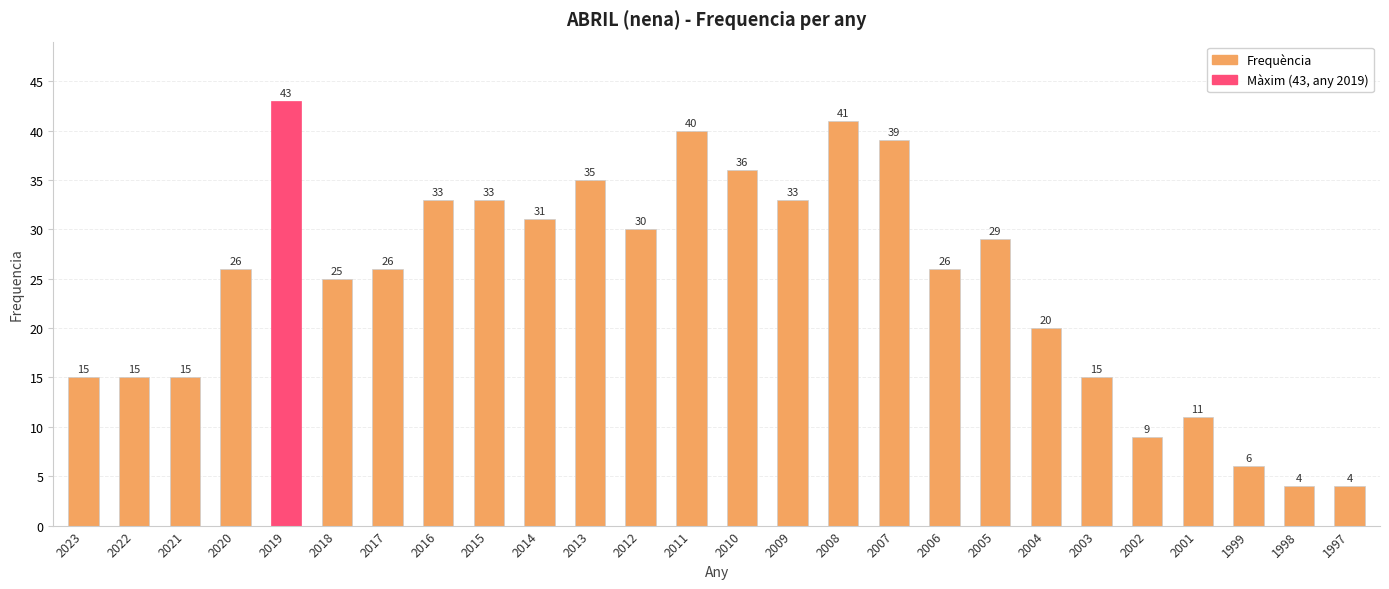

What is the minimum value shown in the chart?

4